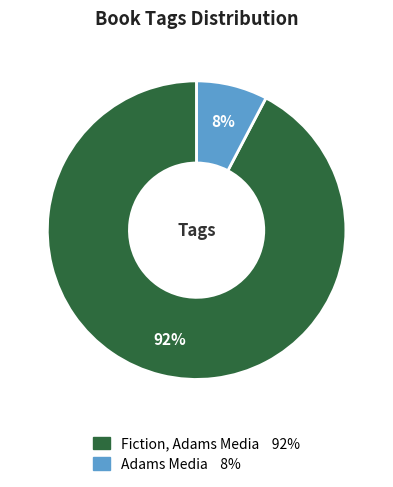

Does Adams Media account for over 50% of the chart?

No